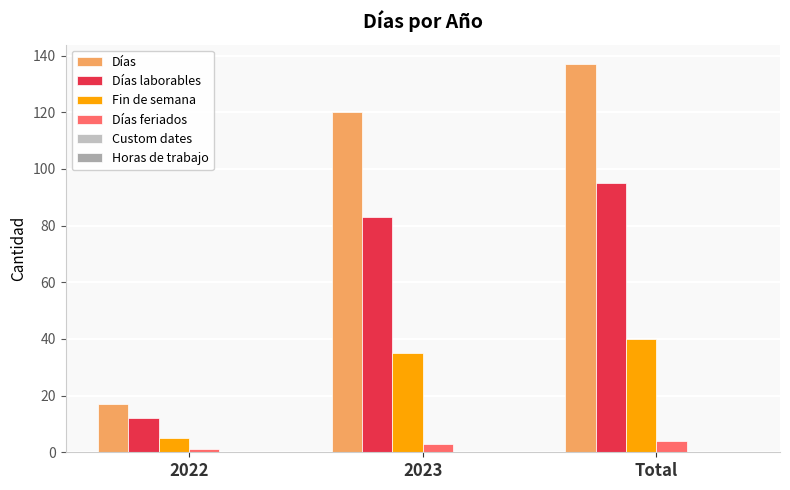

What is the label of the 1st bar from the left?

2022